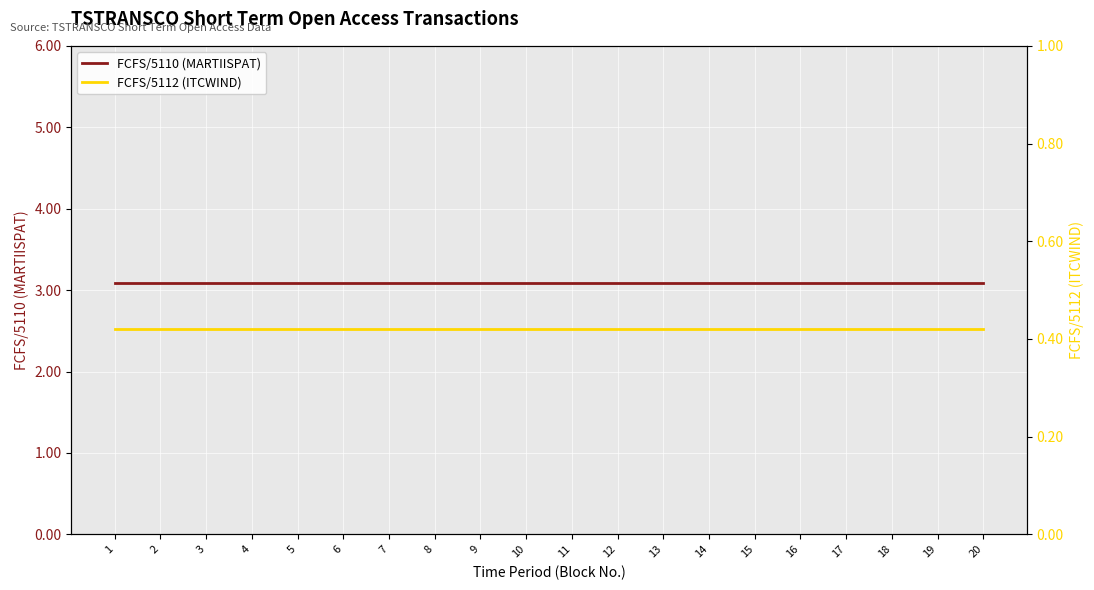

True or false: FCFS/5112 (ITCWIND) and FCFS/5110 (MARTIISPAT) cross at least once.

False